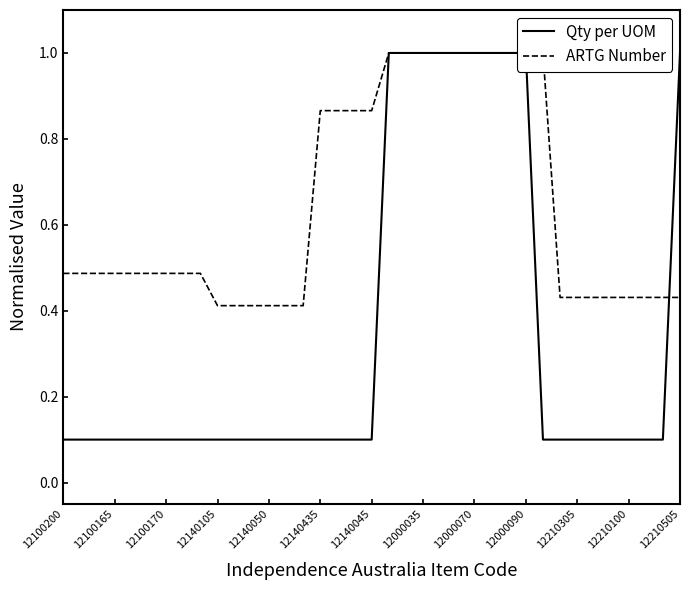

Rank the series by their average value, from highest to lowest.

ARTG Number, Qty per UOM